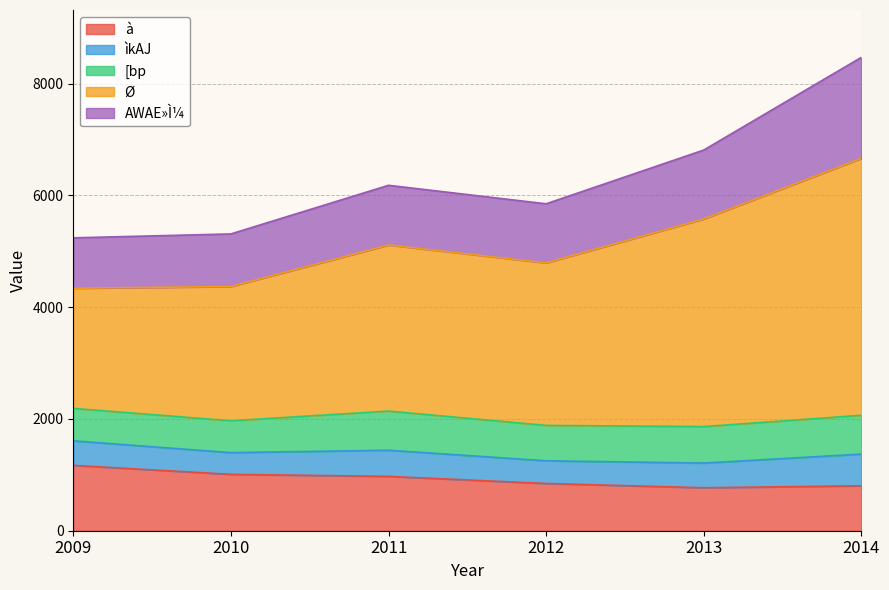

What is the minimum value for à?

769